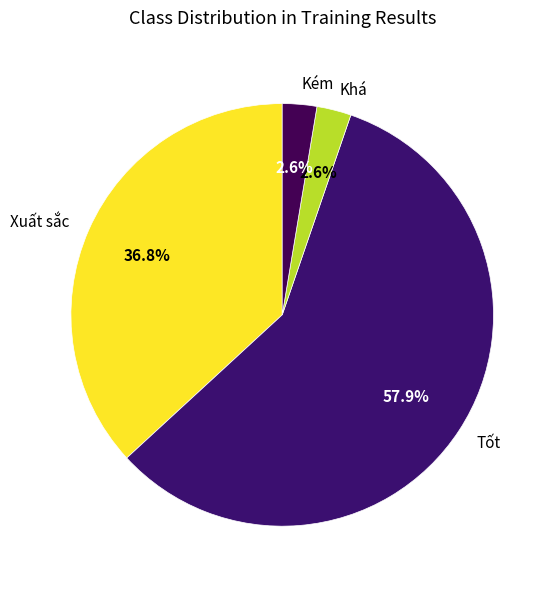

Is it true that Tốt is 66% of the pie?

False